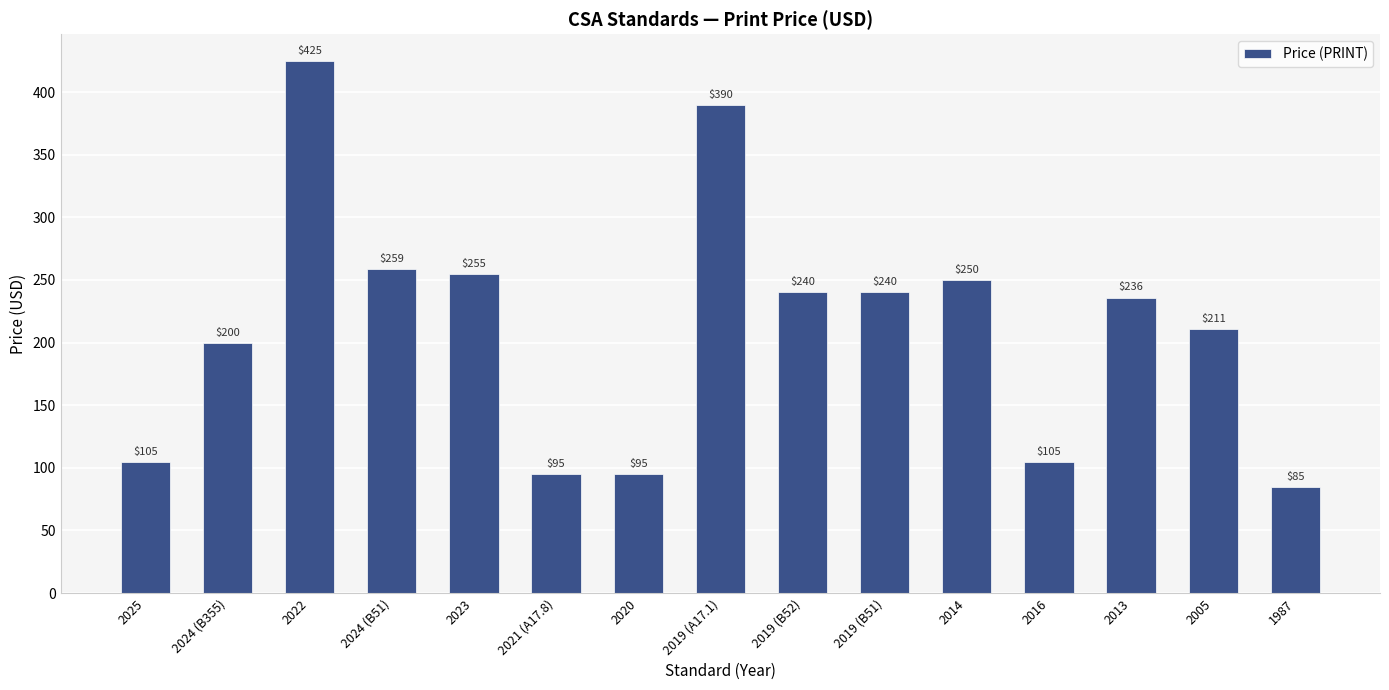

What is the change in value from 2024 (B355) to 2020?

-105